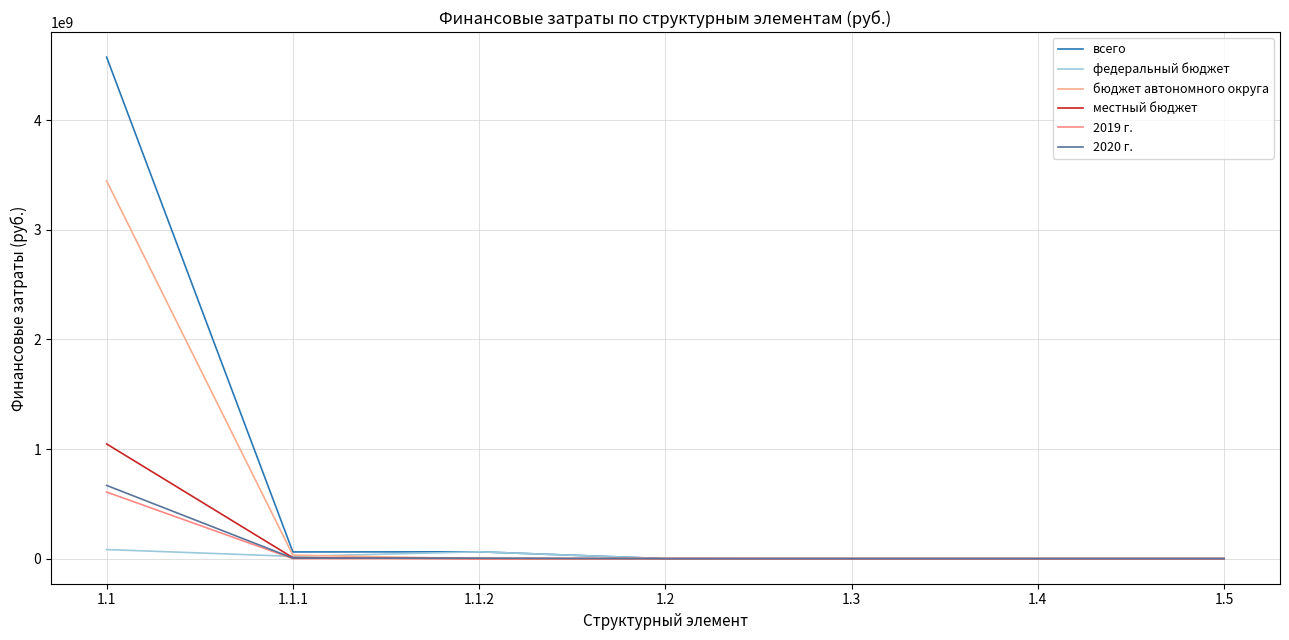

What position from the right is 1.5?

1